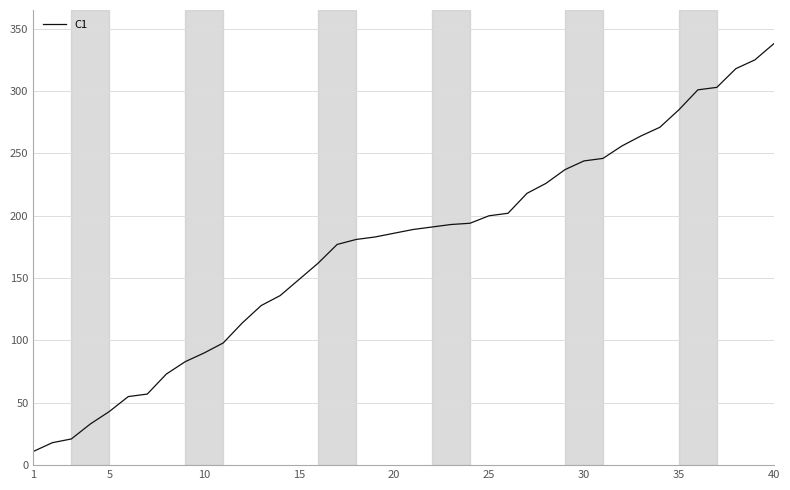

What is the greatest value displayed?

338